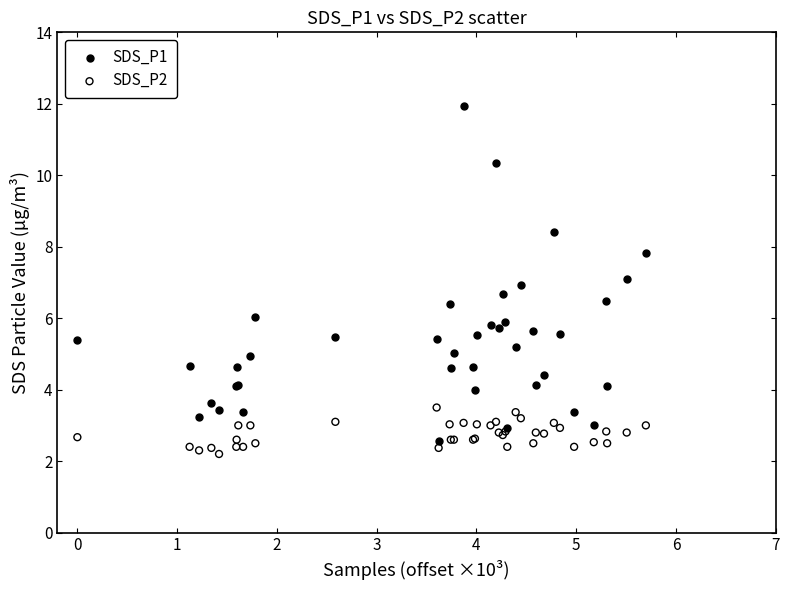

What are all the series names shown in the legend?

SDS_P1, SDS_P2